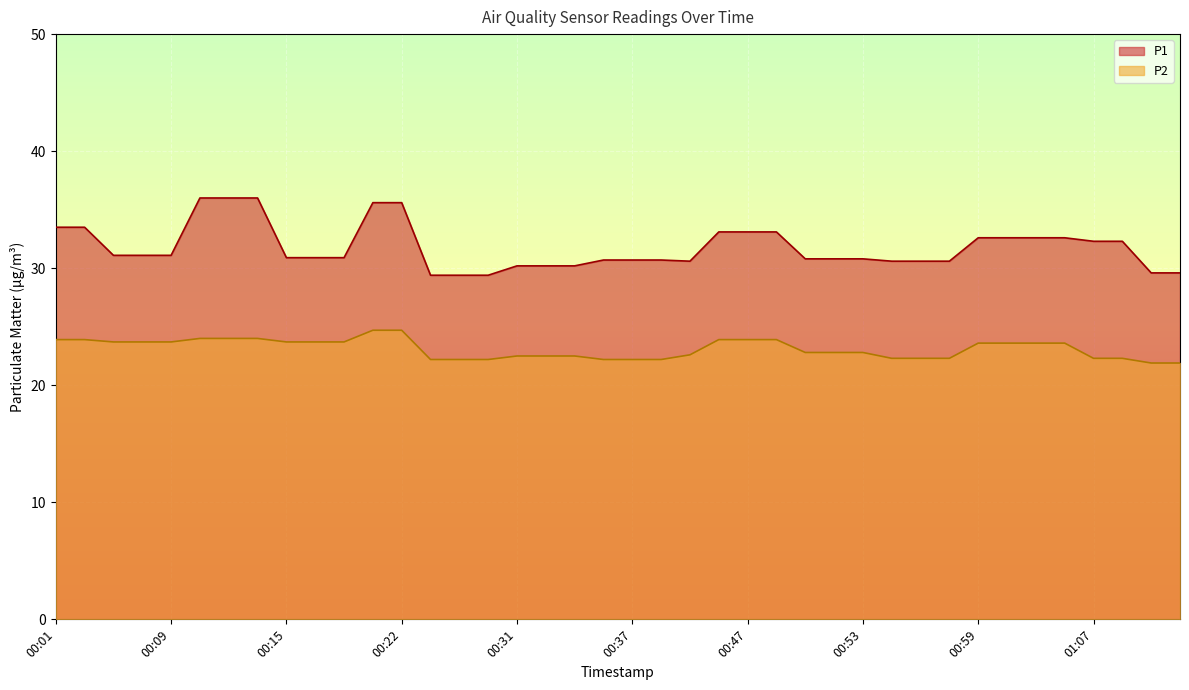

What are all the series names shown in the legend?

P1, P2